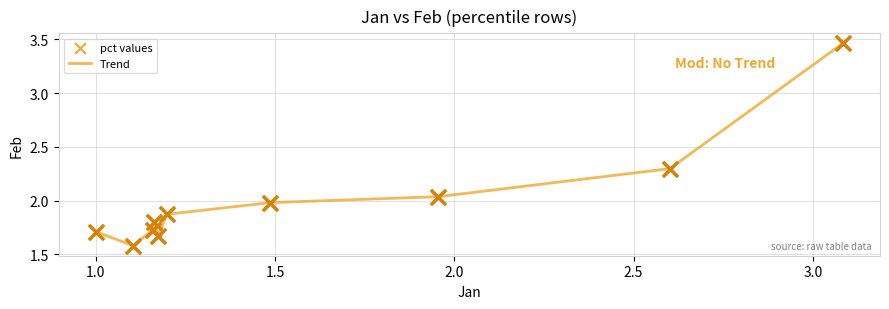

Does the chart have visible grid lines?

Yes